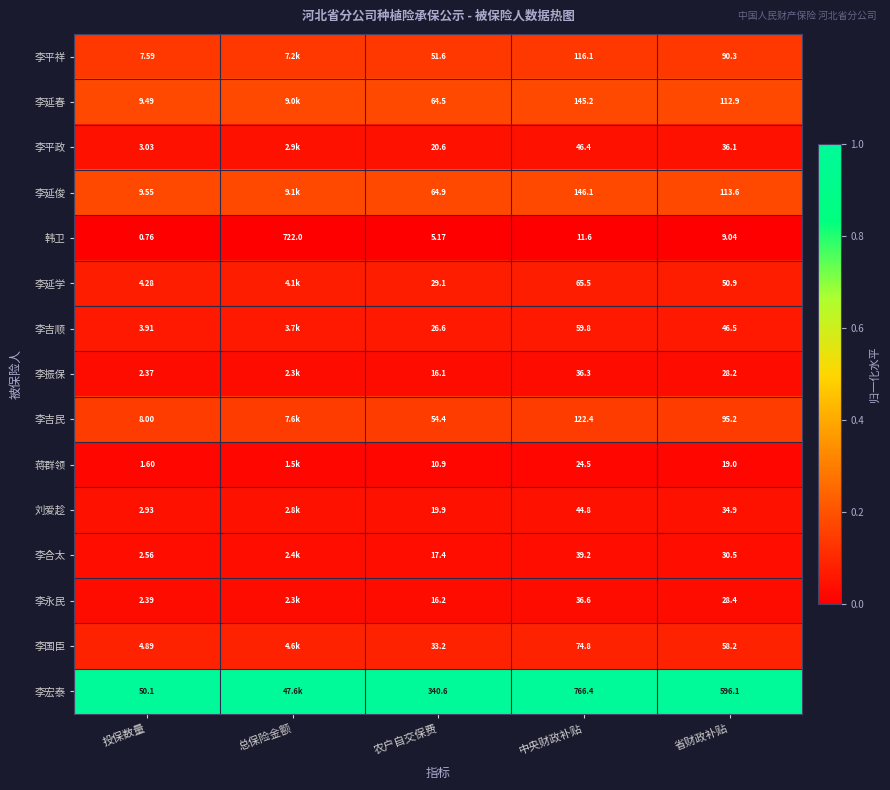

Is the value of 李平政 at 省财政补贴 greater than the value of 李振保 at 投保数量?

Yes